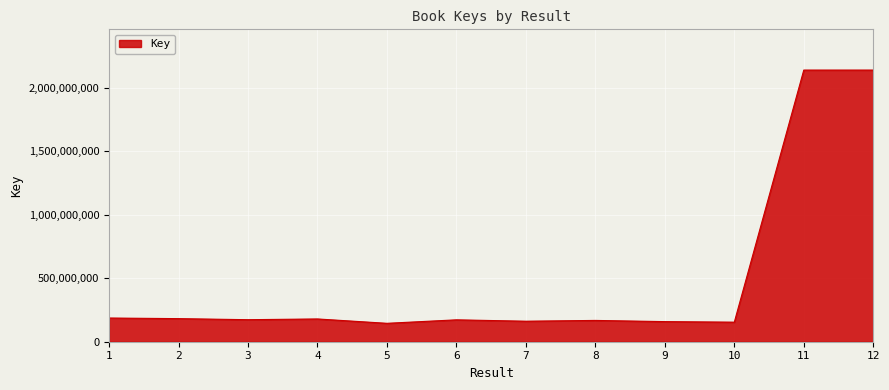

Where does the data first go above 173554787?

1